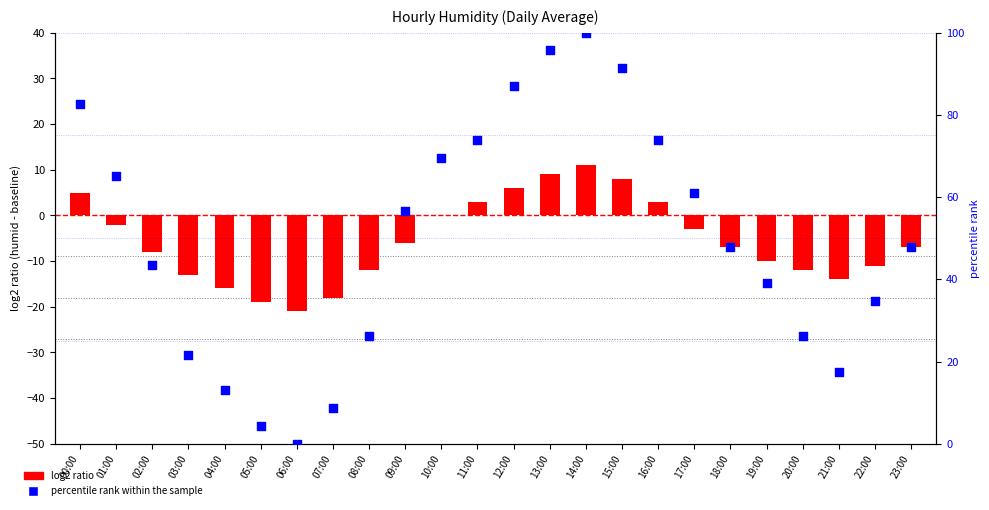

Which series reaches the maximum Y coordinate?

percentile rank within the sample